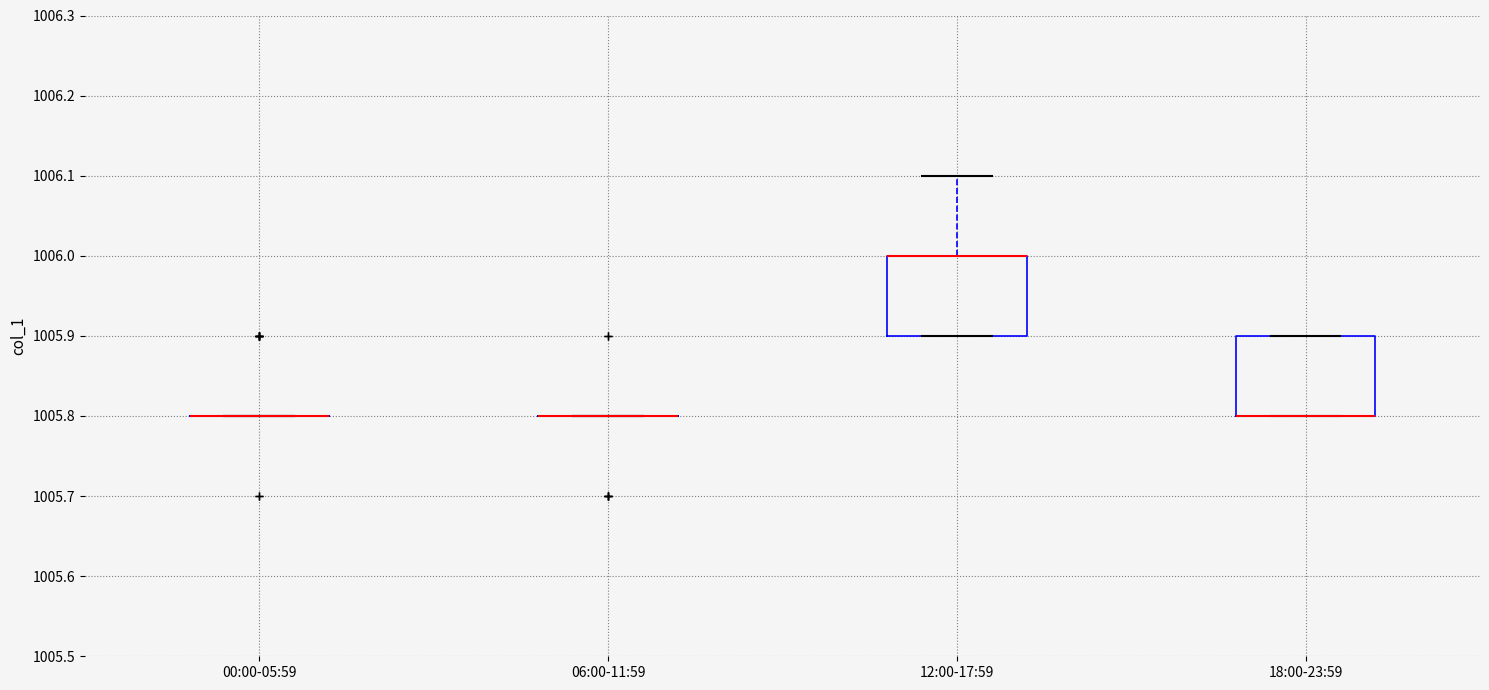

Reading left to right, read every box against the y-axis: the position of its median line, the range the box covers, and the ends of its whiskers. The values are not printed on the chart, so give them approximately, as read against the axis.

00:00-05:59: box collapsed to a line at 1005.8, whiskers 1005.8 to 1005.8
06:00-11:59: box collapsed to a line at 1005.8, whiskers 1005.8 to 1005.8
12:00-17:59: median 1006.0 (drawn on the box's upper edge), box 1005.9 to 1006.0, whiskers 1005.9 to 1006.1
18:00-23:59: median 1005.8 (drawn on the box's lower edge), box 1005.8 to 1005.9, whiskers 1005.8 to 1005.9